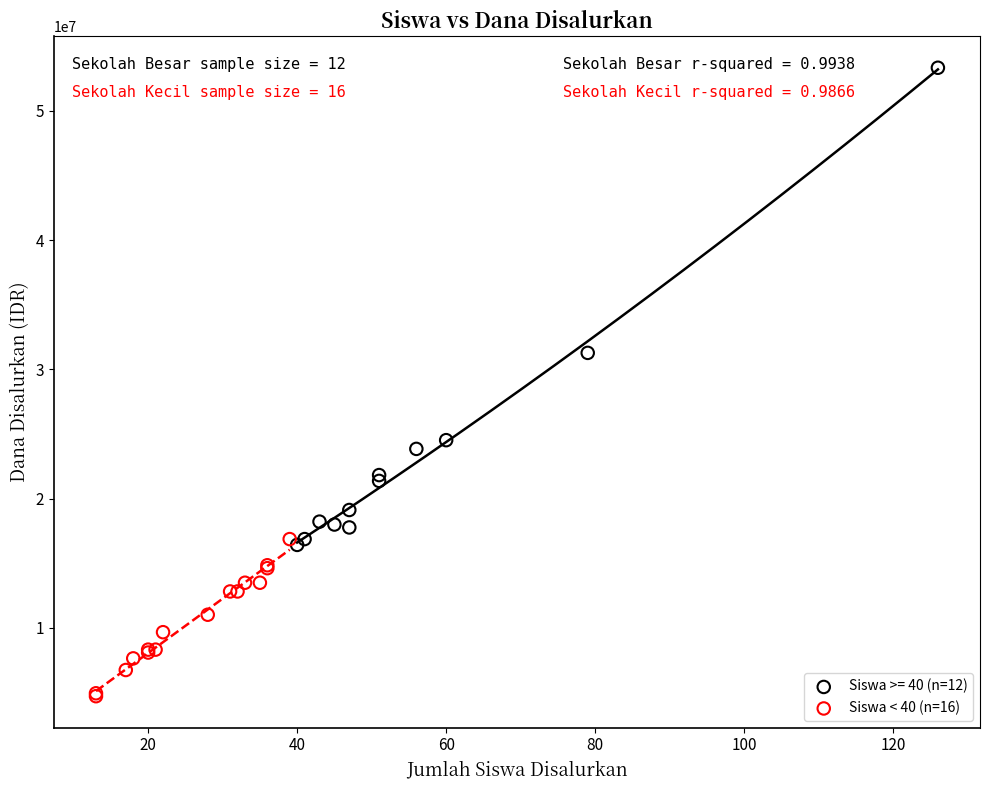

Which series contains the lowest Y value?

Siswa < 40 (n=16)